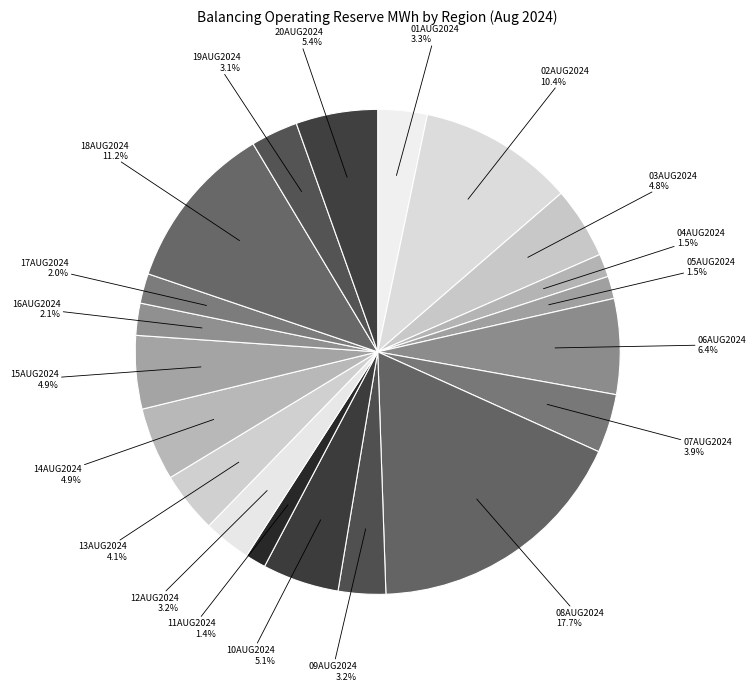

Count the number of slices in the pie.

20